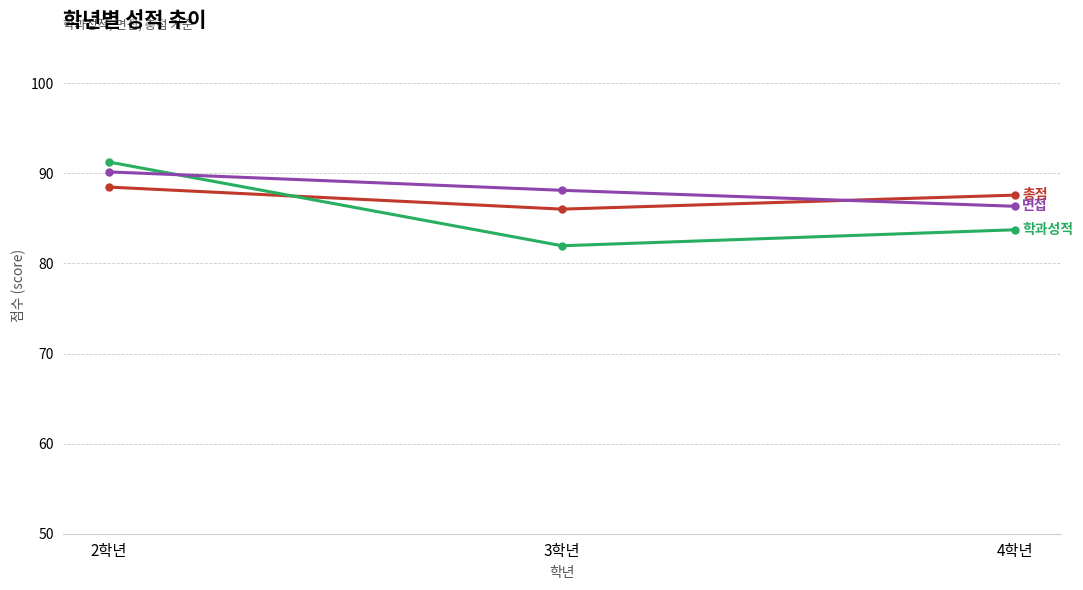

What is the total value across all series at 4학년?

257.6